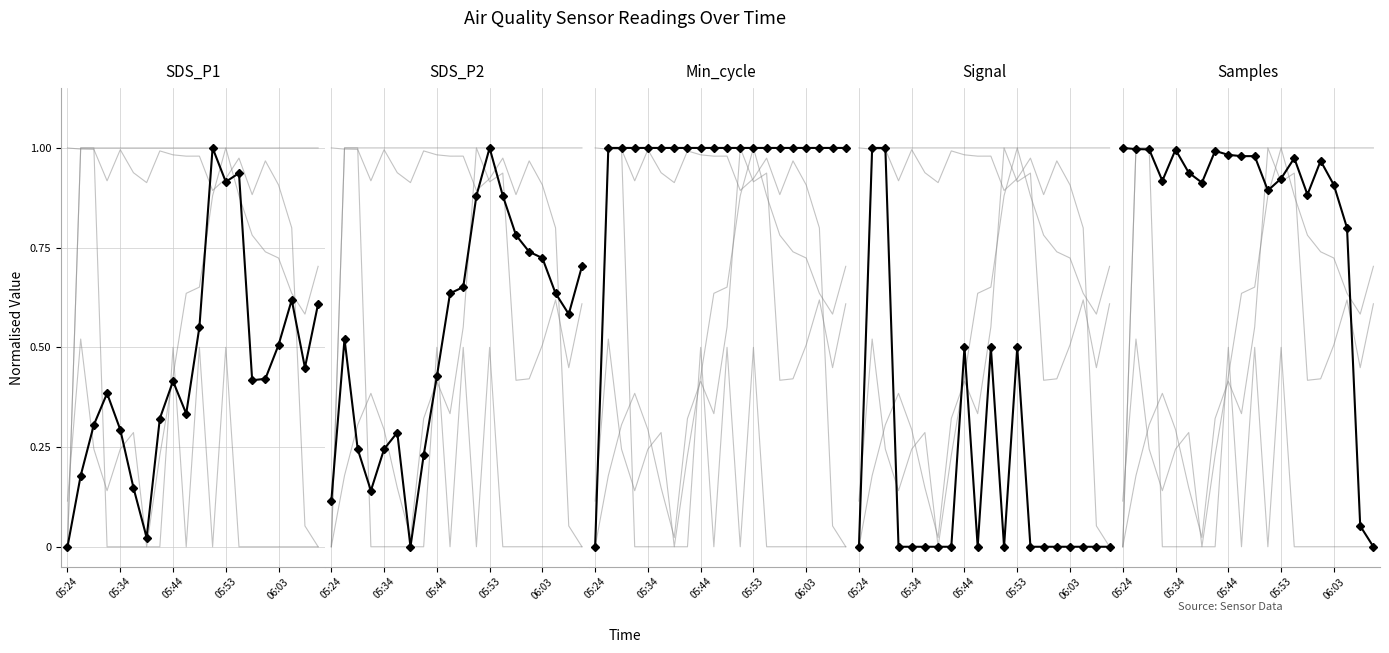

List the series in order of their peak value, highest first.

Samples, SDS_P1, Signal, SDS_P2, Min_cycle